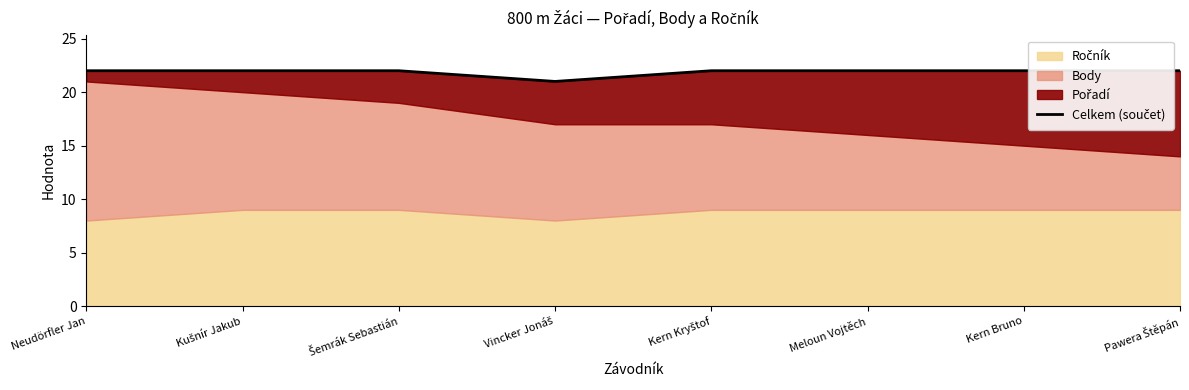

Is it true that the value at Pawera Štěpán is 22?

True